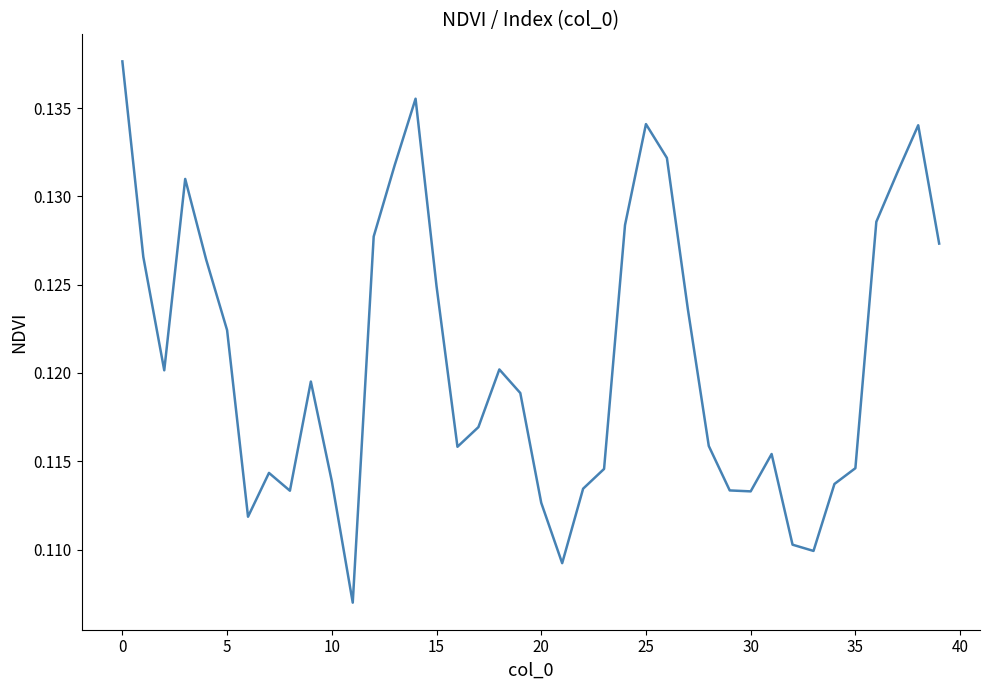

What is the label of the 20th point from the right?

20